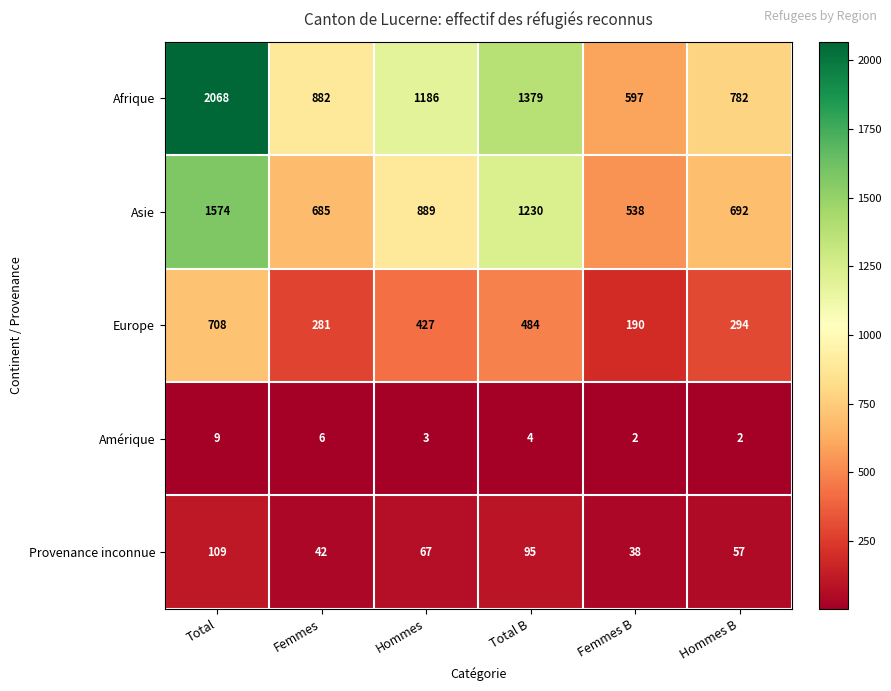

What is the difference between the second highest and second lowest values in the Amérique series?

4